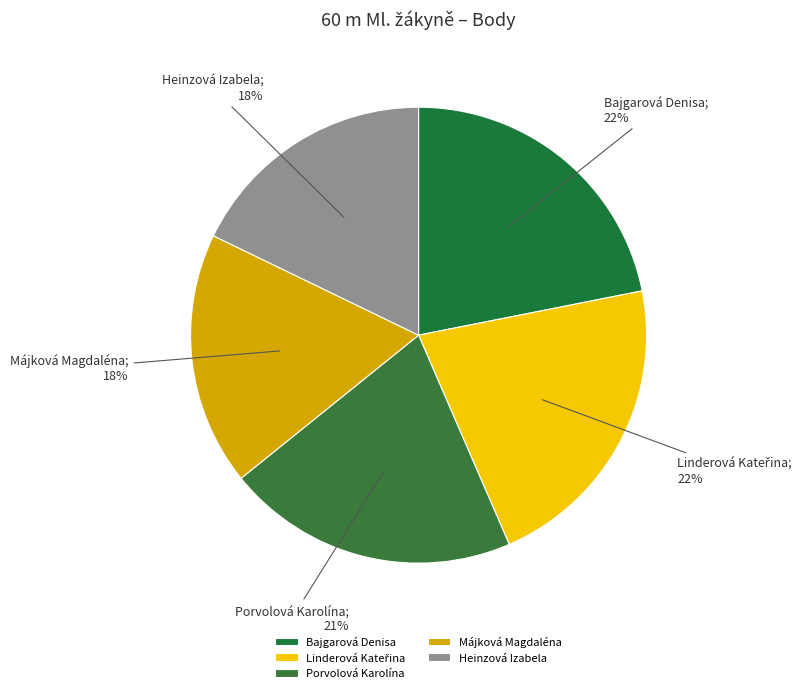

Is it true that Linderová Kateřina is 33% of the pie?

False